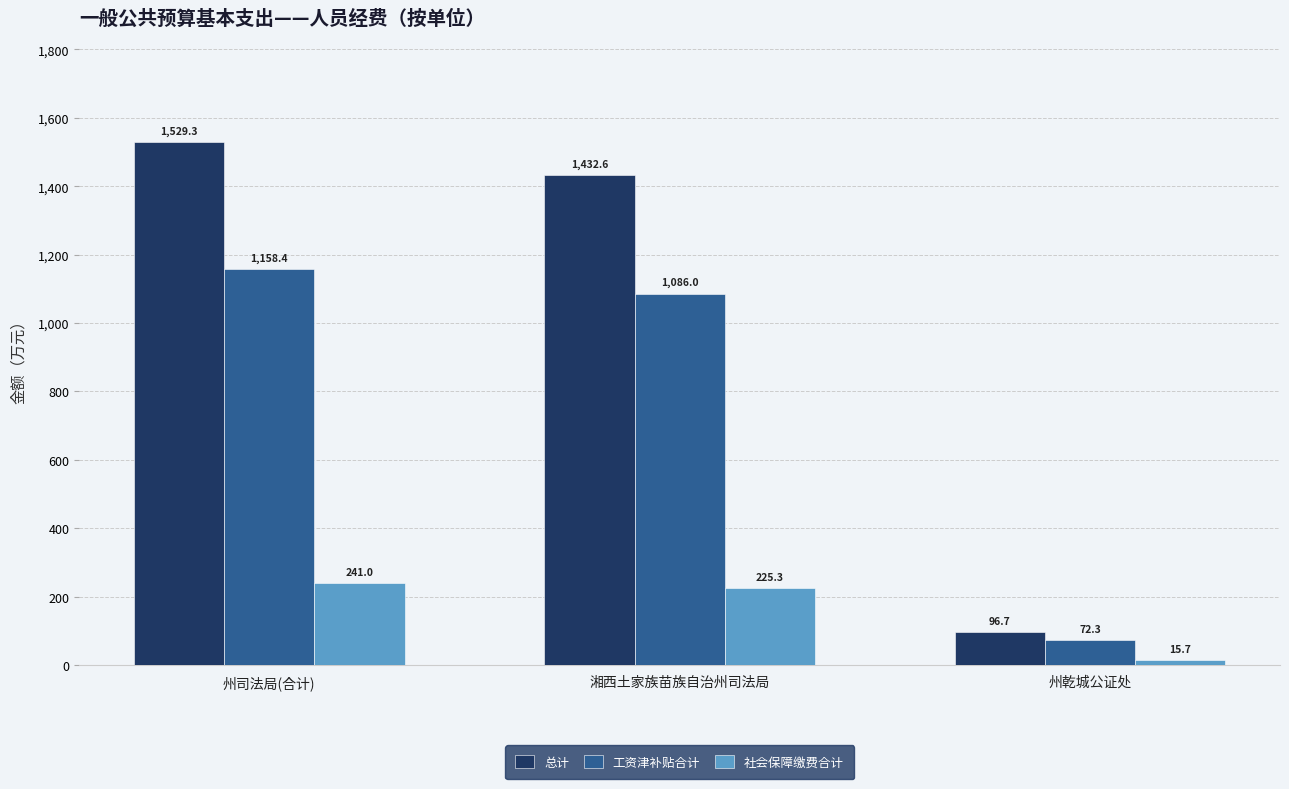

At how many categories does at least one series exceed 875?

2